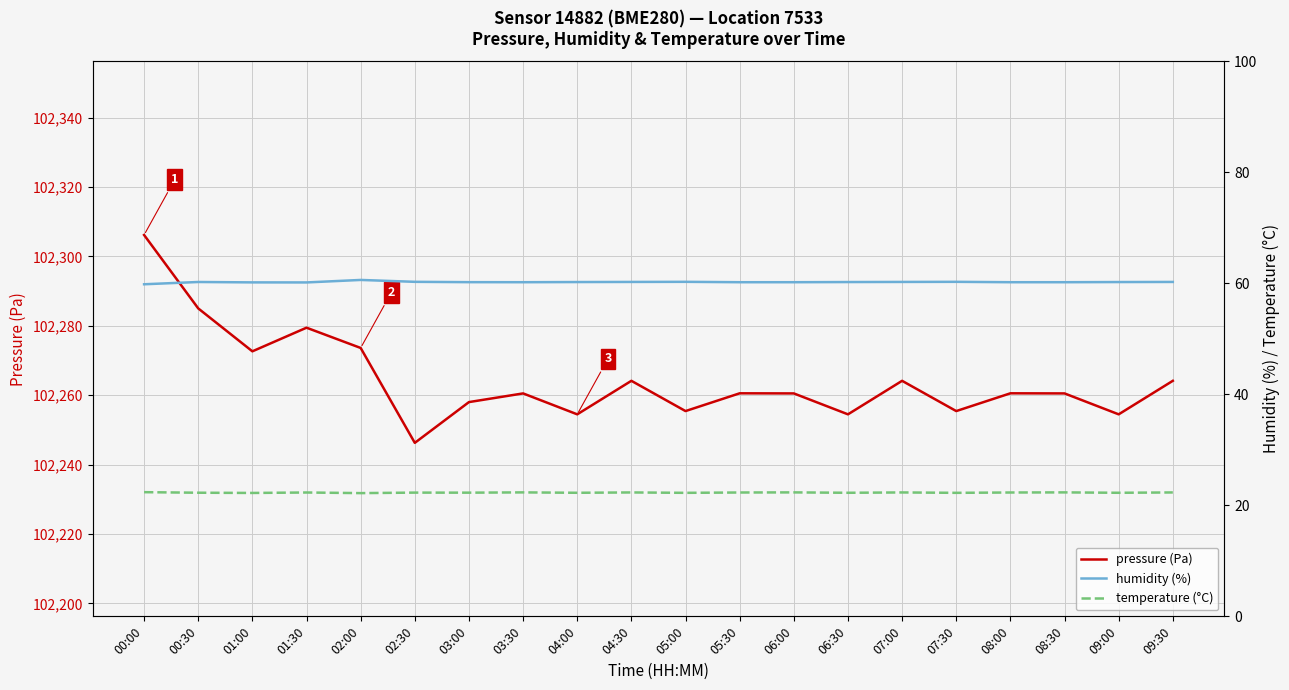

Between 07:30 and 08:00, which series saw the biggest shift?

pressure (Pa)